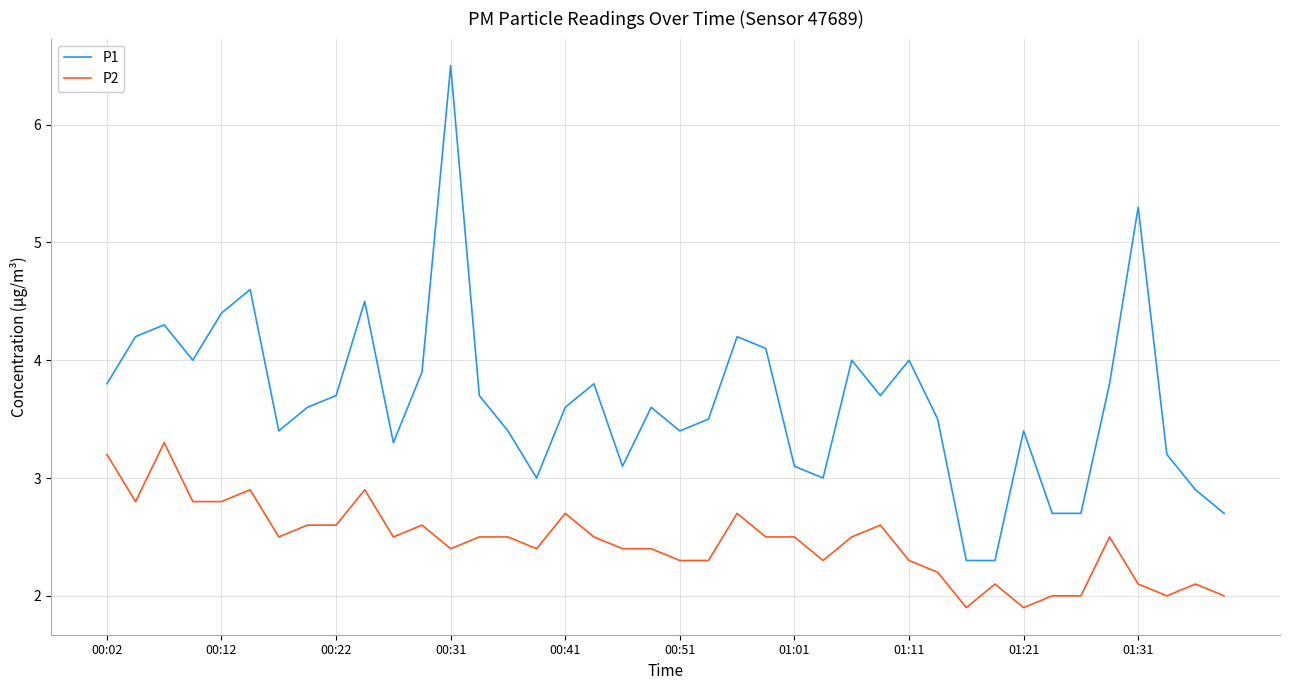

Which series has the largest range (max minus min)?

P1